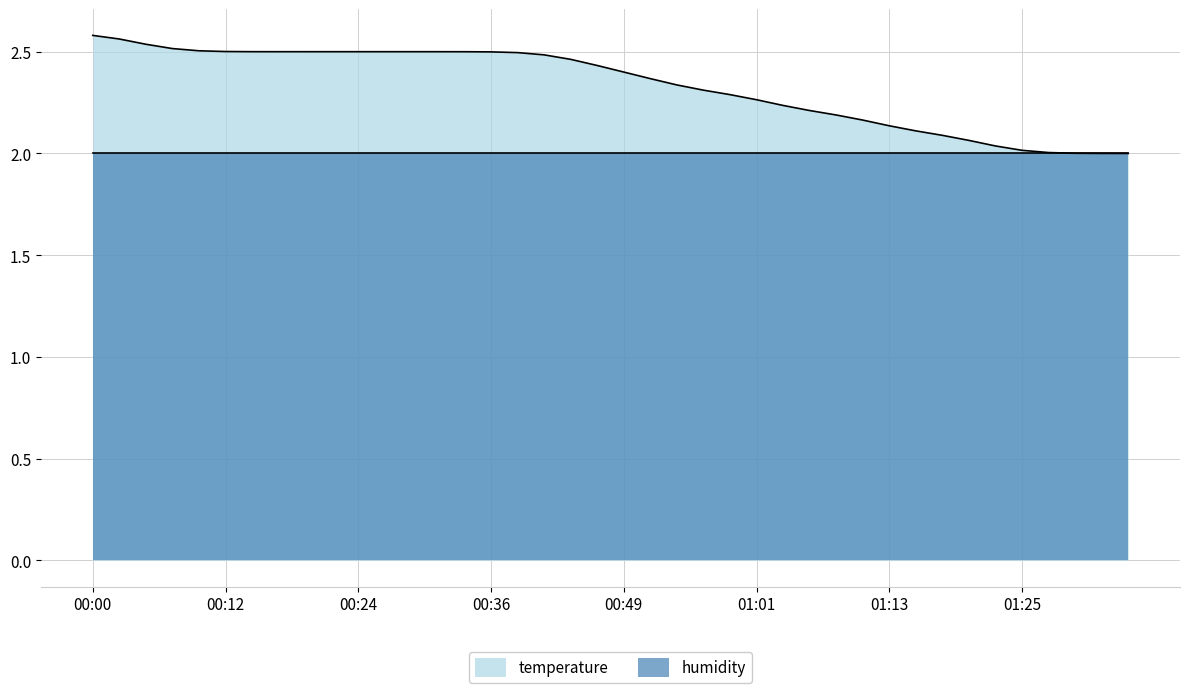

Which label corresponds to the largest value in the chart?

00:00